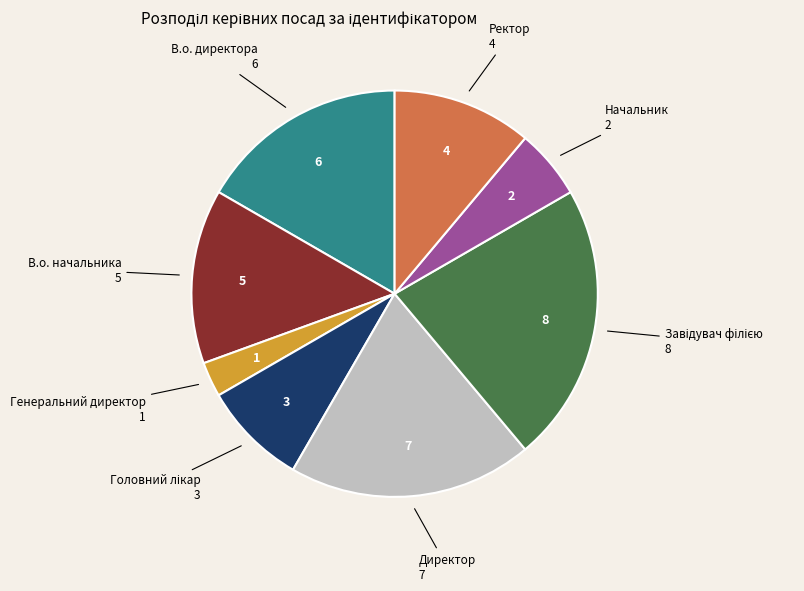

How many segments does this pie chart have?

8